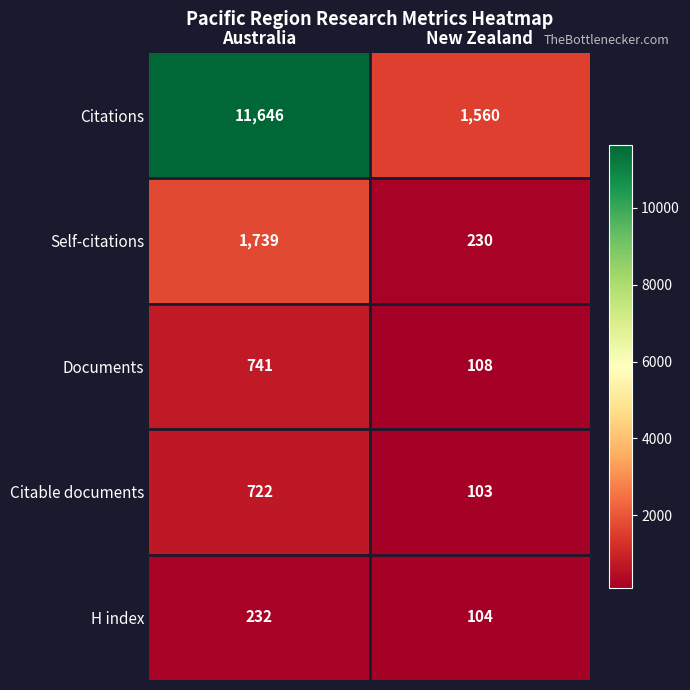

What value does the Documents series have at New Zealand, to the nearest 10?

110